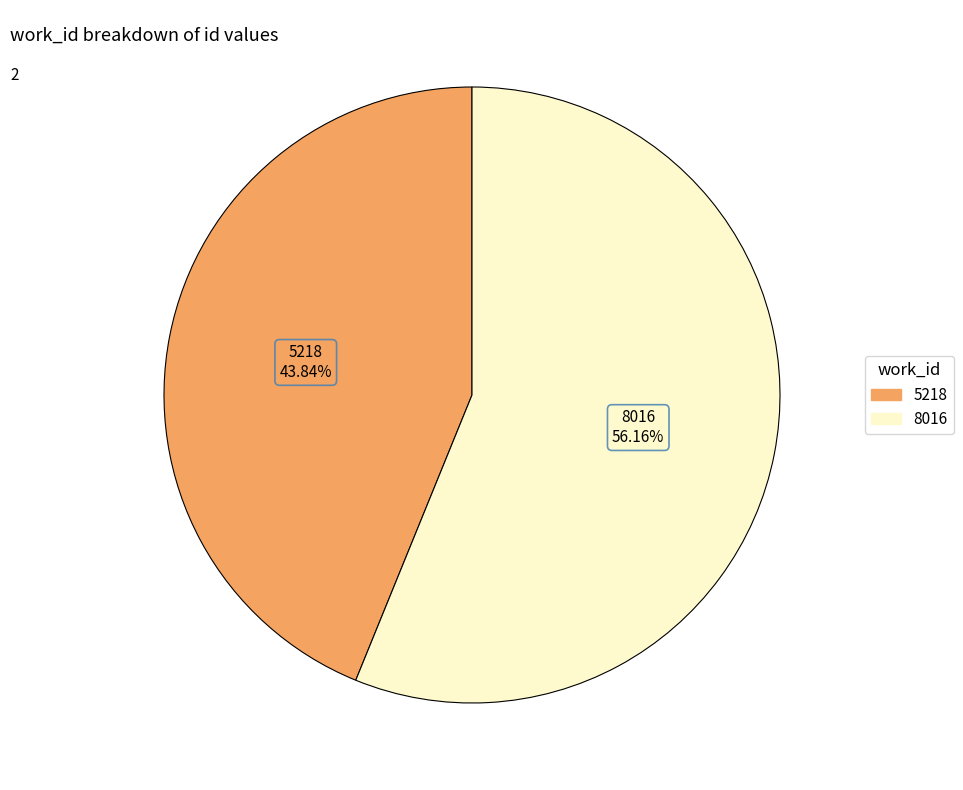

To the nearest percent, what is the combined percentage of 5218 and 8016?

100%